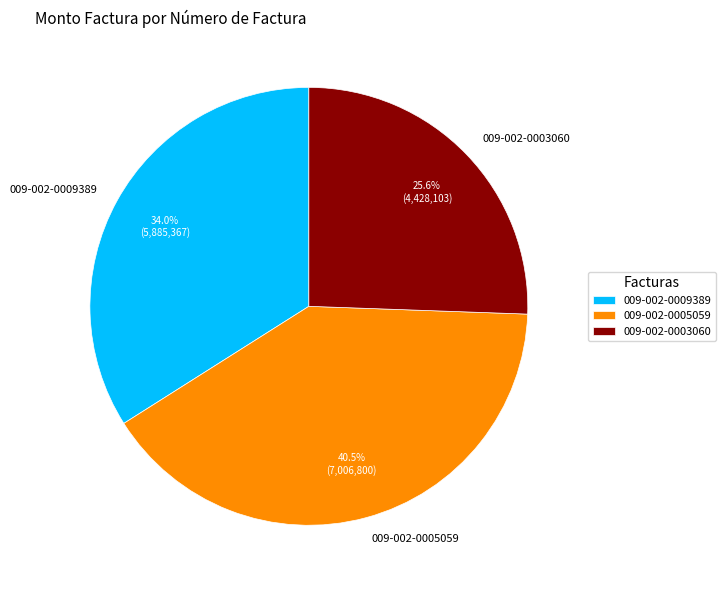

How many slices are in this pie chart?

3